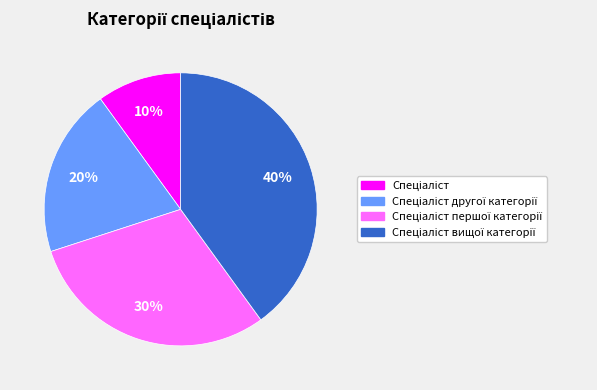

Does any single category account for the majority?

No